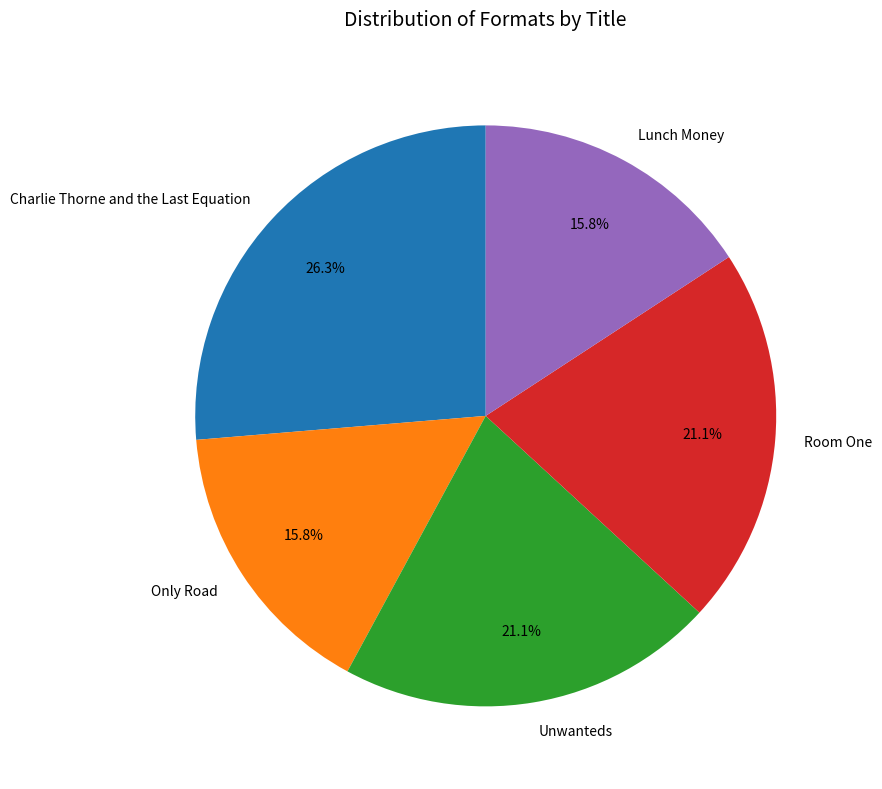

The Room One slice represents 21% of the pie. True or false?

True